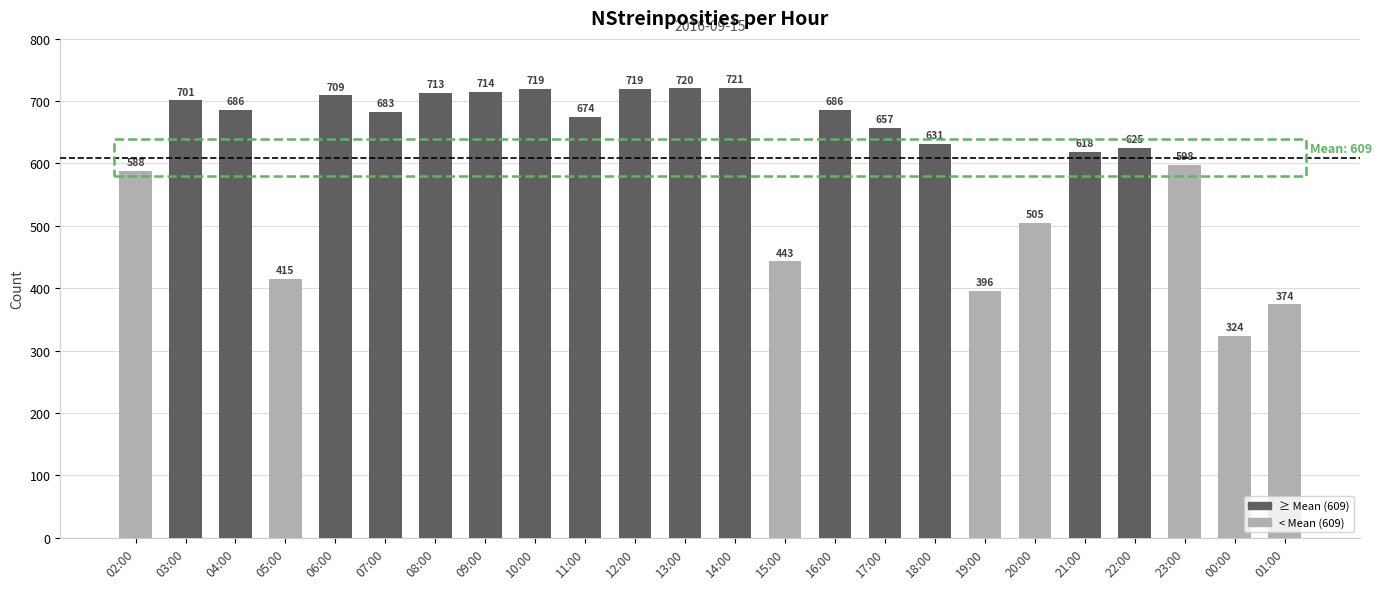

What is the change in value from 04:00 to 22:00?

-61